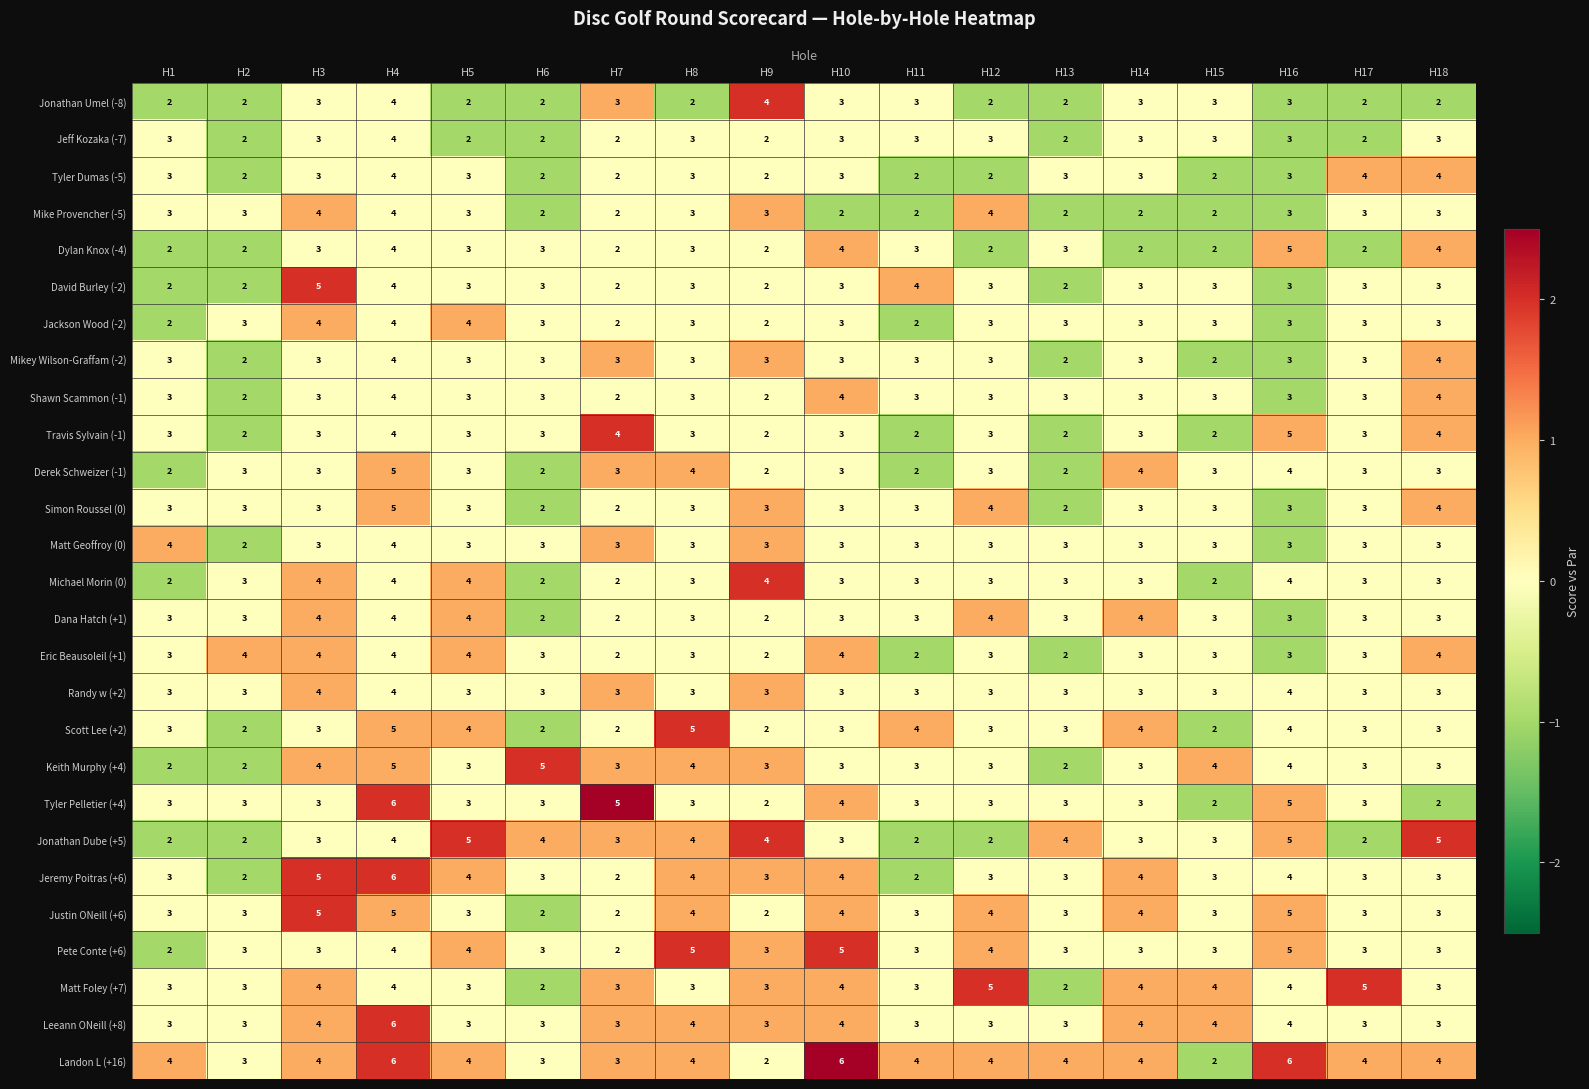

What is the highest value of the Michael Morin (0) series?

4